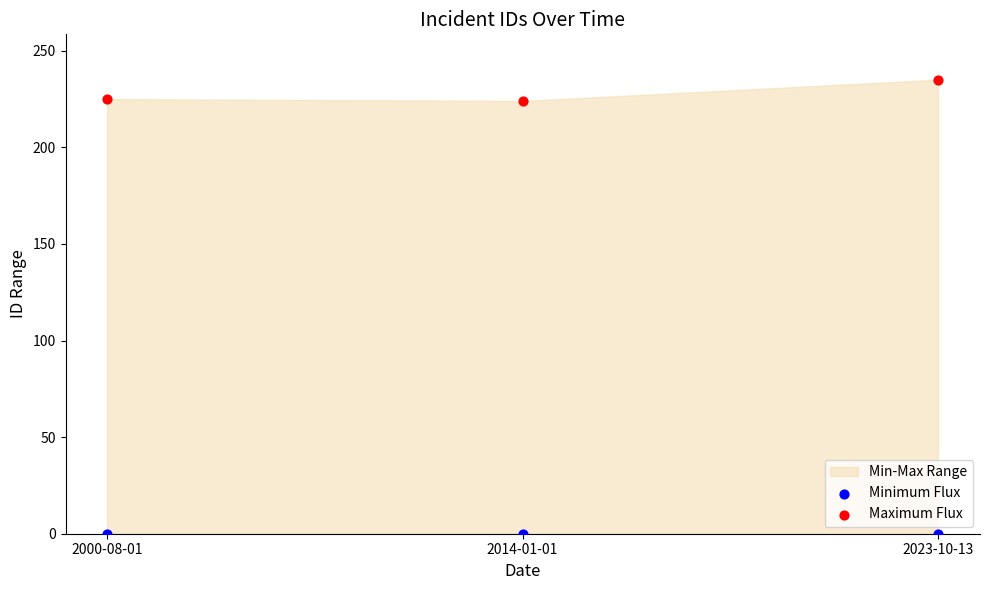

Which series reaches the maximum Y coordinate?

Maximum Flux